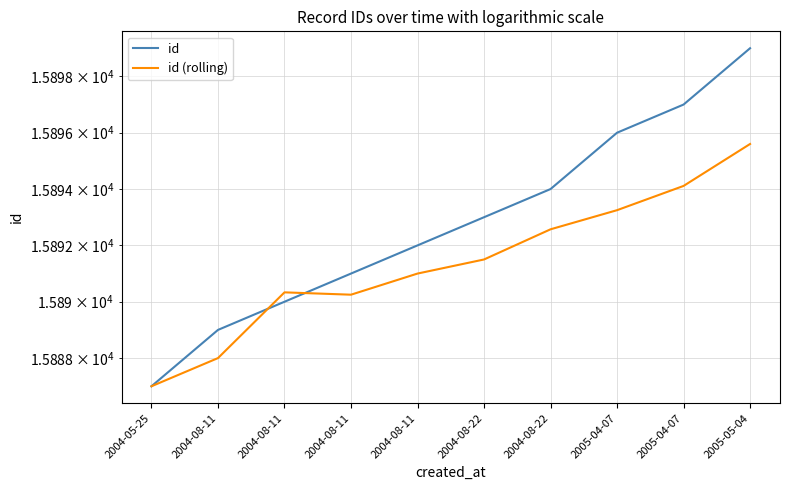

At which category does the chart reach its minimum across all series?

2004-05-25